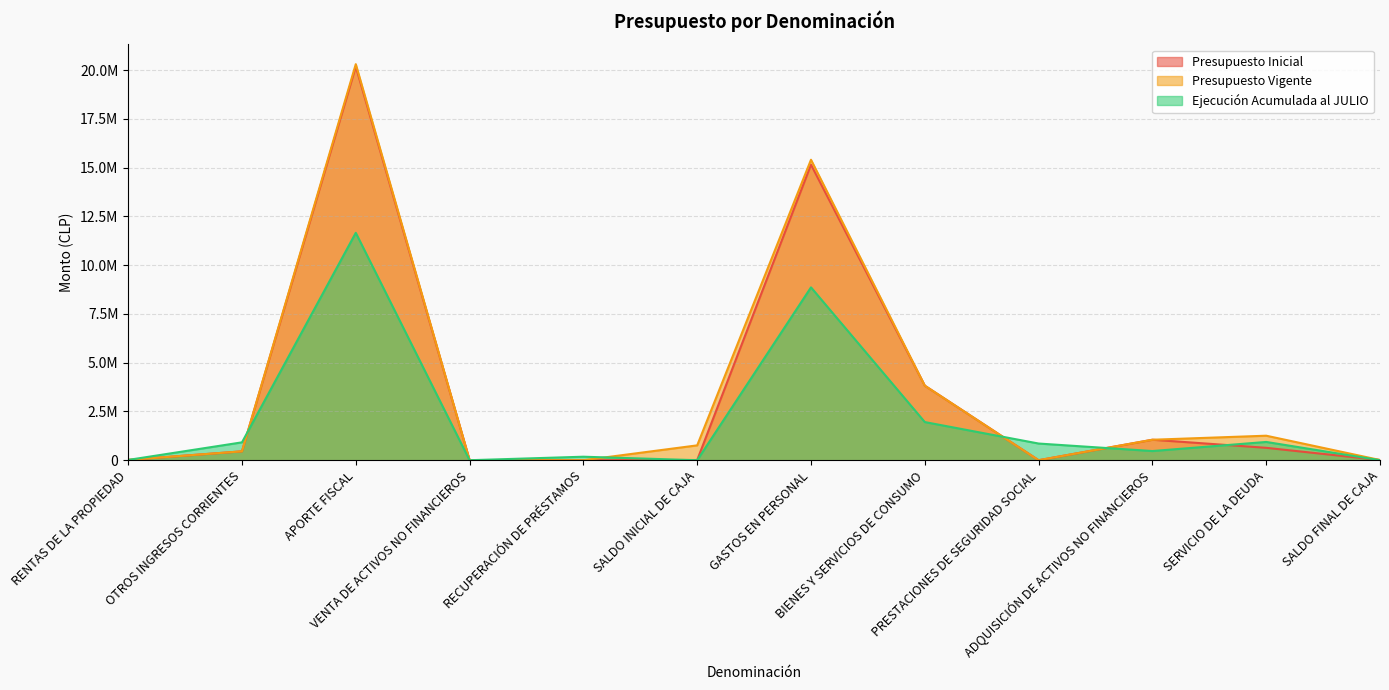

What is the average value of the Presupuesto Inicial series?

3444743